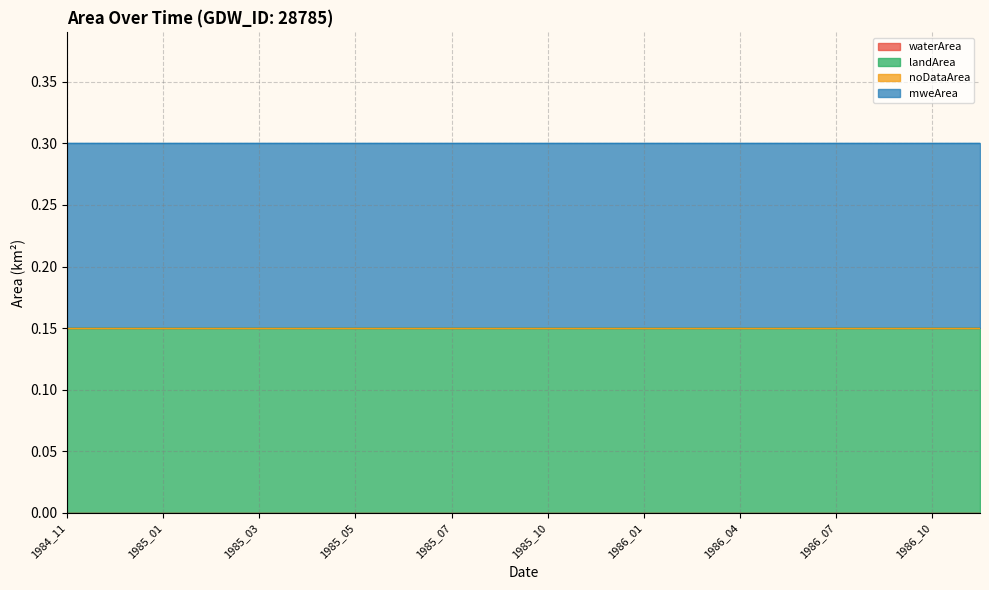

At how many categories does at least one series exceed 0?

20